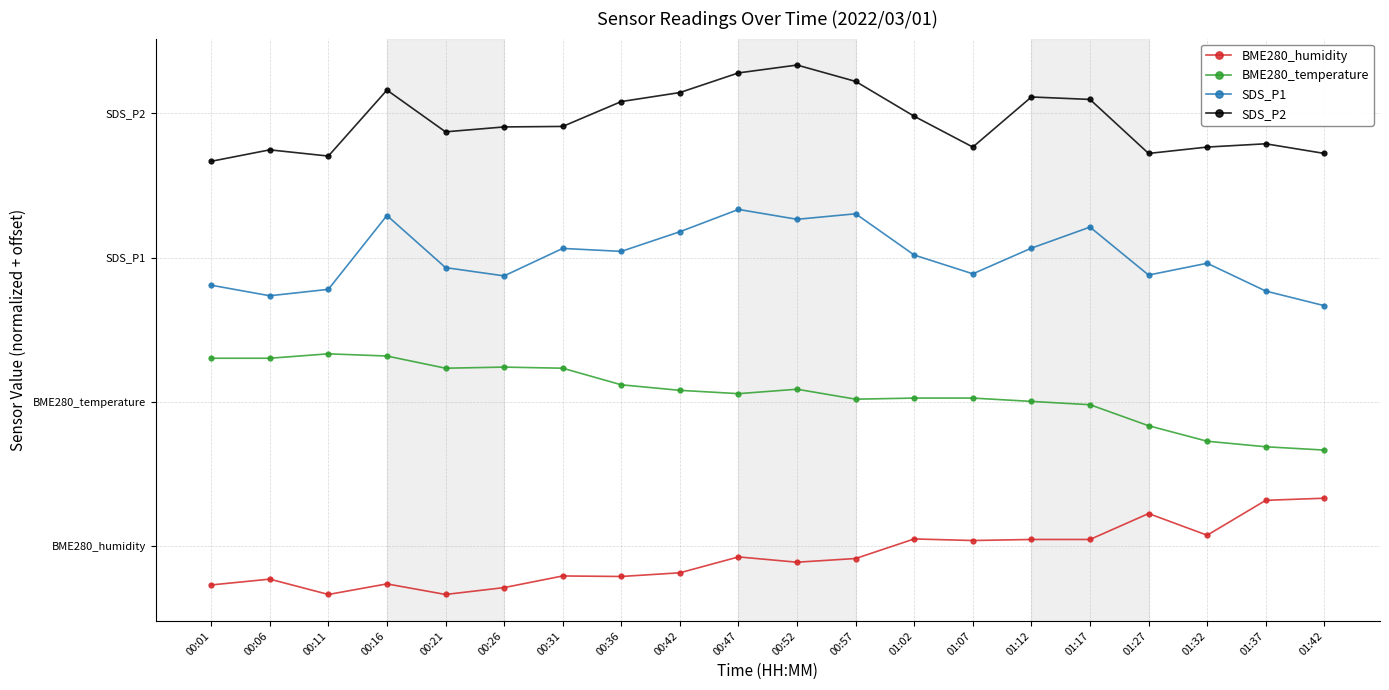

What is the label of the 13th point from the left?

01:02